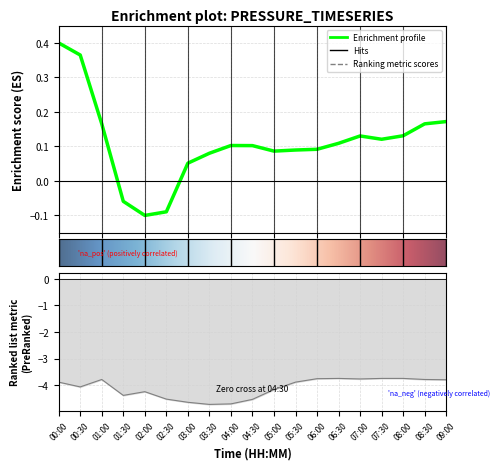

How many pressure values are between 0 and 1?

16